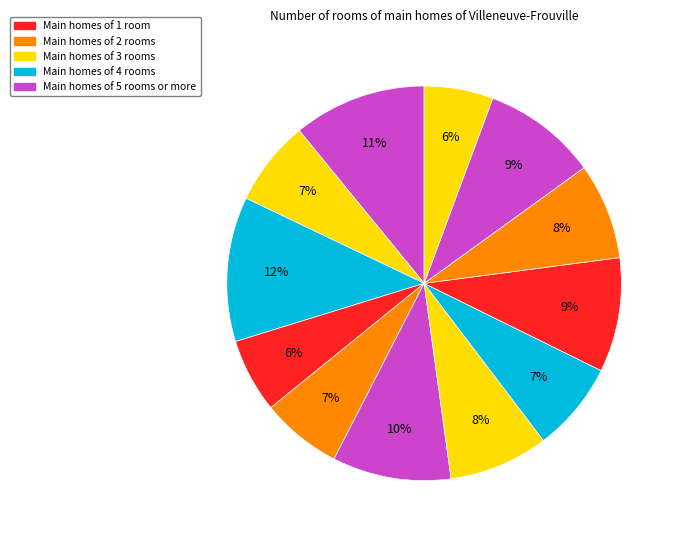

To the nearest percent, what is the average slice percentage?

8%